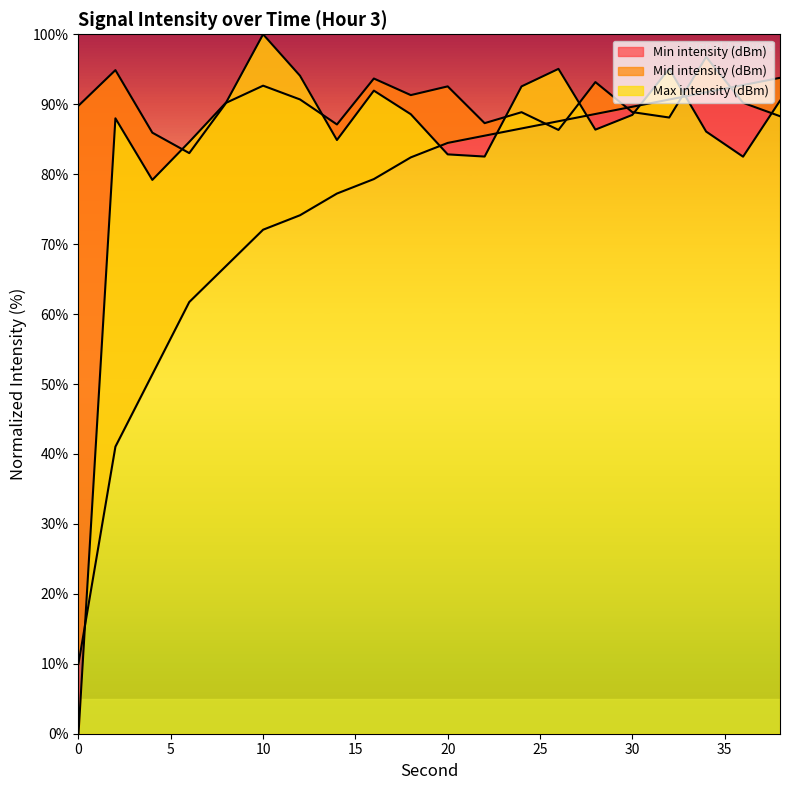

Between 10 and 38, which series saw the biggest shift?

Max intensity (dBm)